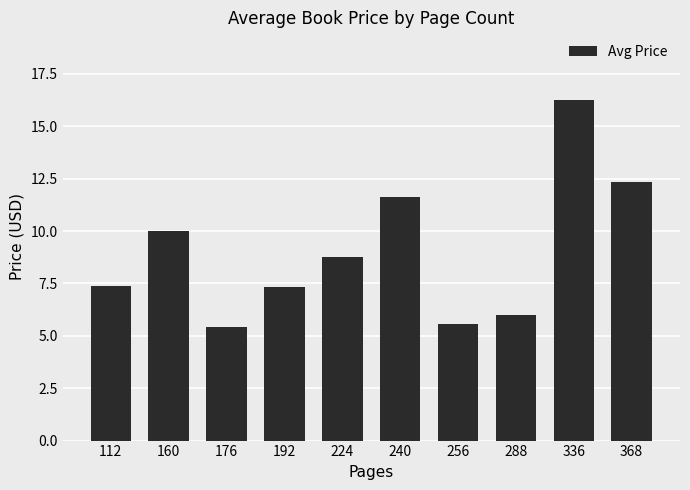

Is it true that the value at 192 is 10.5?

False